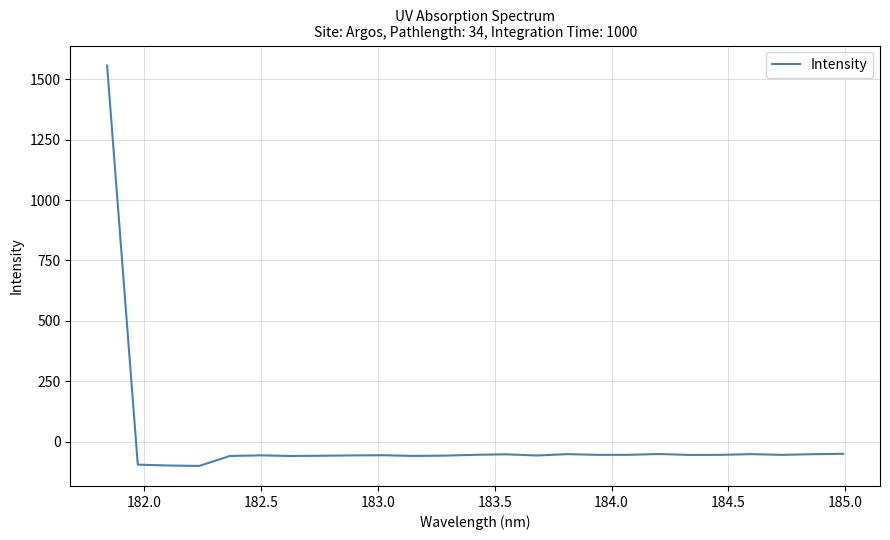

What is the difference between the maximum and minimum values?

1657.7